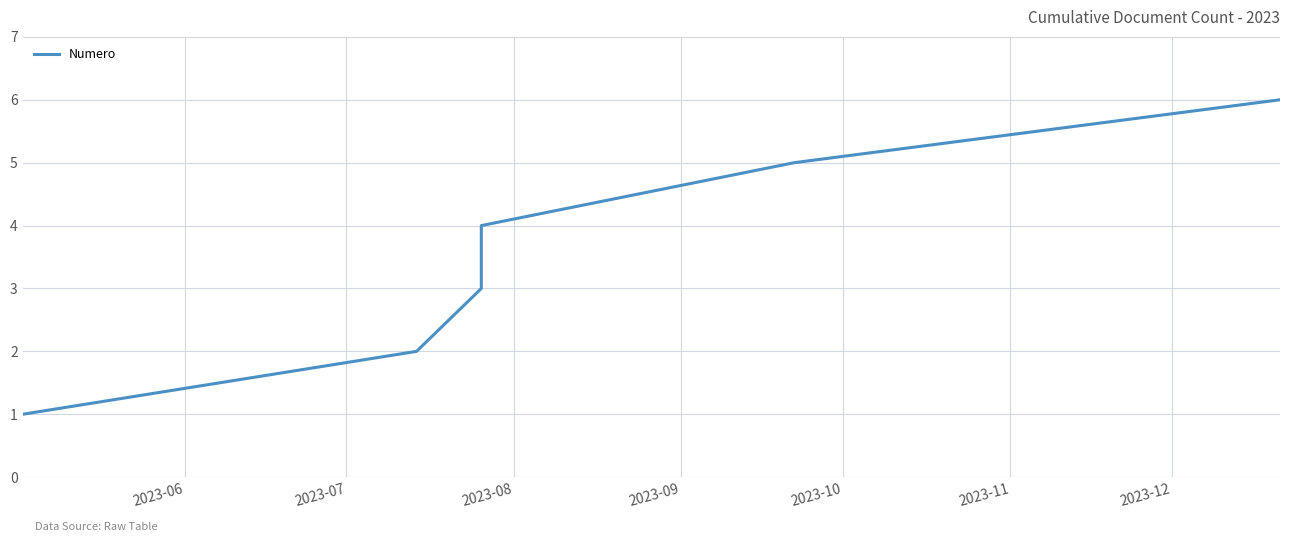

How many data points are above 4?

2